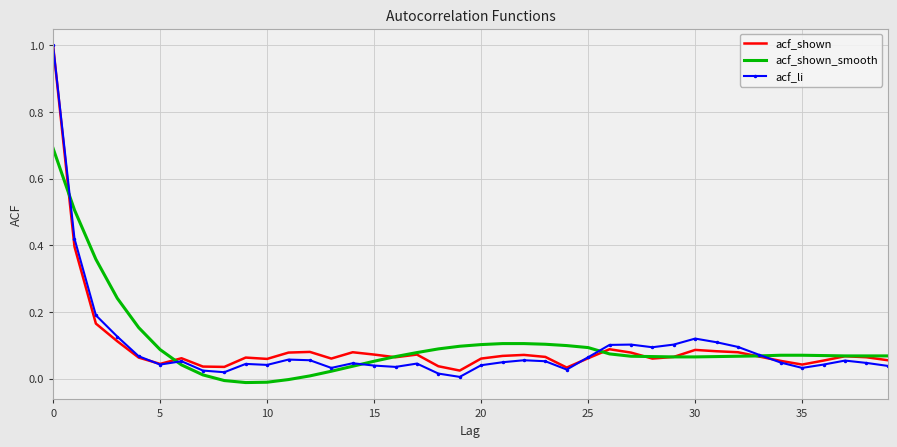

What are all the series names shown in the legend?

acf_shown, acf_shown_smooth, acf_li